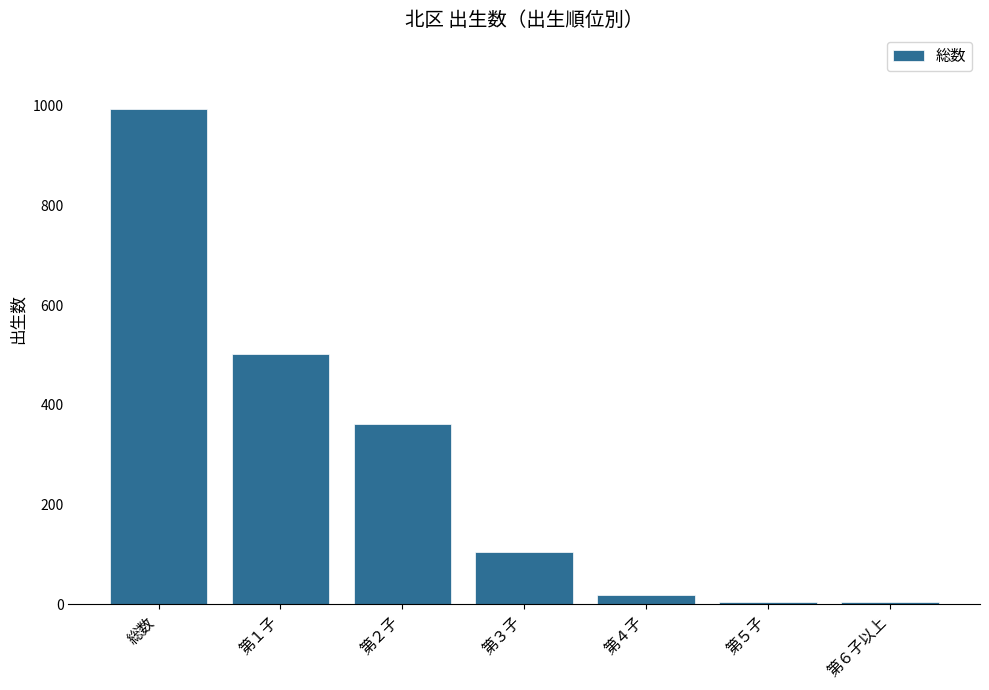

At which category does the chart reach its peak across all series?

総数